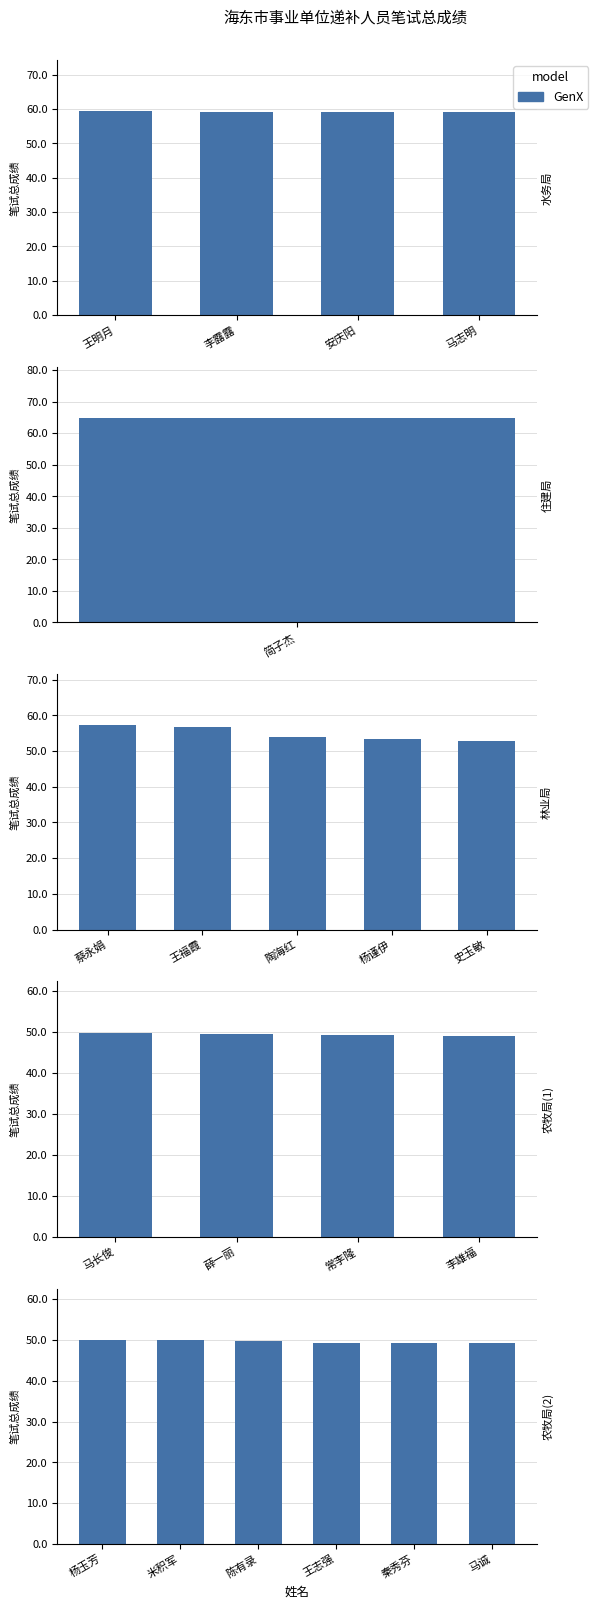

What is the label of the 4th bar from the left?

王志强